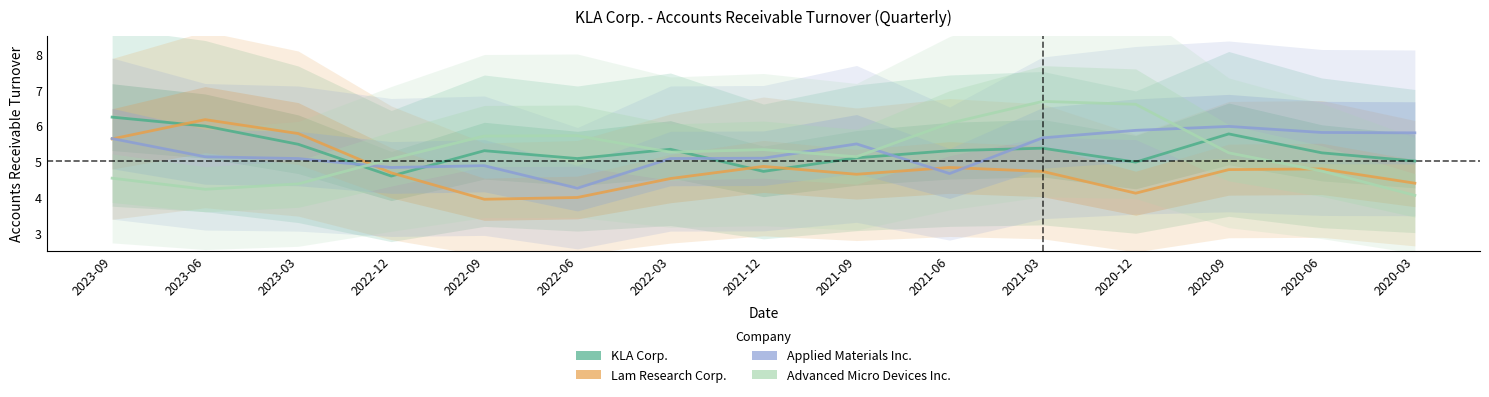

Reading right to left, transcribe all the data shown in this chart.

KLA Corp.: 5.0	5.2	5.8	5.0	5.4	5.3	5.1	4.7	5.3	5.1	5.3	4.6	5.5	6.0	6.2
Lam Research Corp.: 4.4	4.8	4.8	4.1	4.7	4.8	4.6	4.9	4.5	4.0	3.9	4.7	5.8	6.2	5.6
Applied Materials Inc.: 5.8	5.8	6.0	5.9	5.7	4.7	5.5	5.1	5.1	4.2	4.9	4.8	5.1	5.1	5.6
Advanced Micro Devices Inc.: 4.0	4.7	5.2	6.6	6.7	6.1	5.1	5.3	5.3	5.7	5.7	5.1	4.4	4.2	4.5